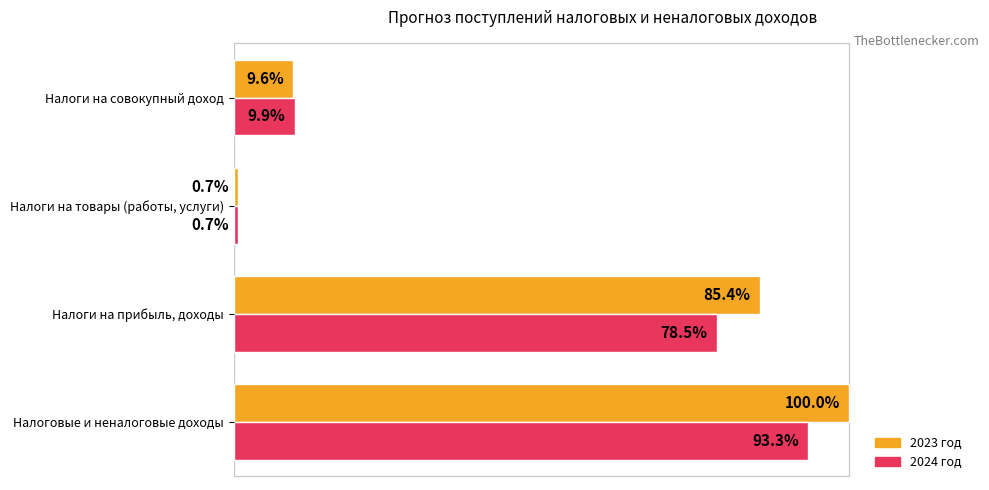

Which label corresponds to the largest value in the chart?

Налоговые и неналоговые доходы